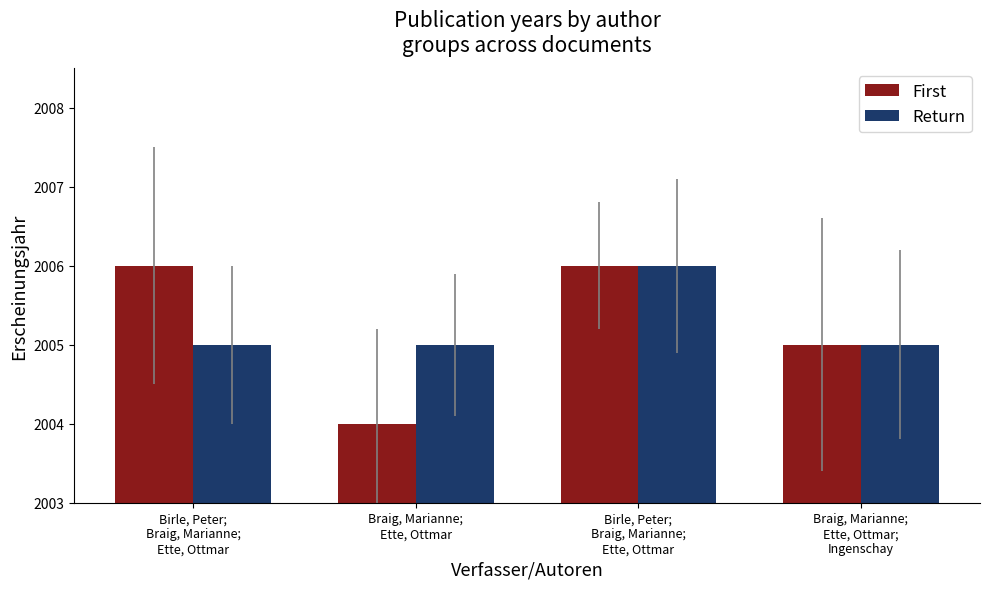

Count the First values in the range 2005 to 2006.

3